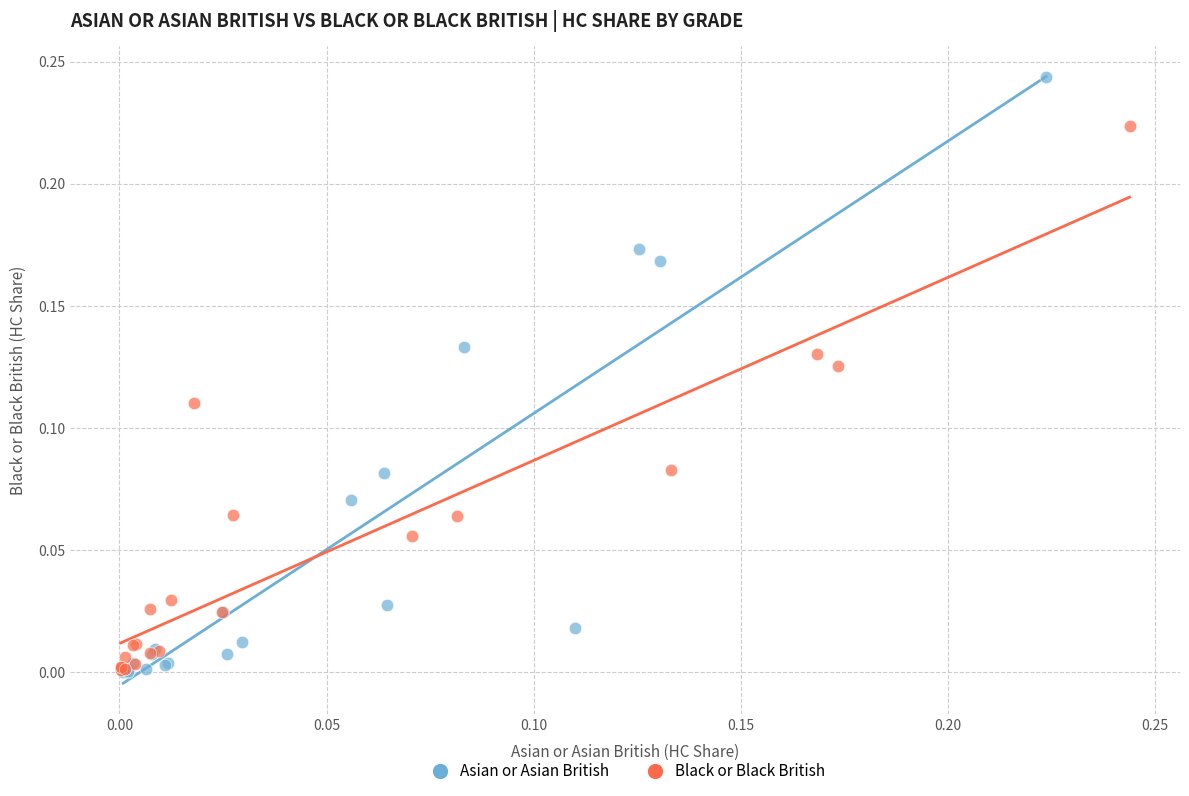

Which series reaches the maximum Y coordinate?

Asian or Asian British